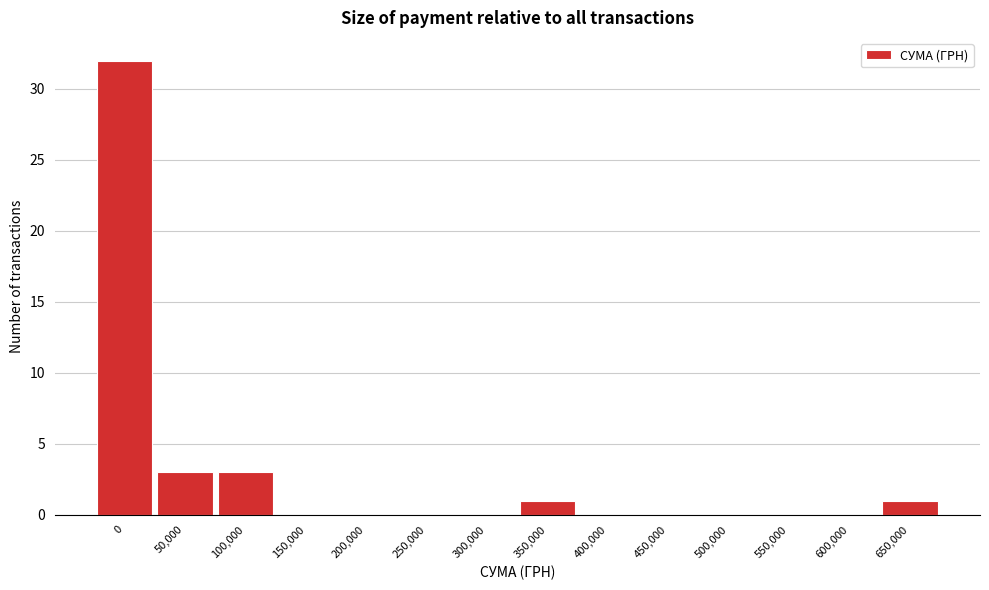

Reading left to right, what are all the values shown in this chart?

0=32	50,000=3	100,000=3	150,000=0	200,000=0	250,000=0	300,000=0	350,000=1	400,000=0	450,000=0	500,000=0	550,000=0	600,000=0	650,000=1